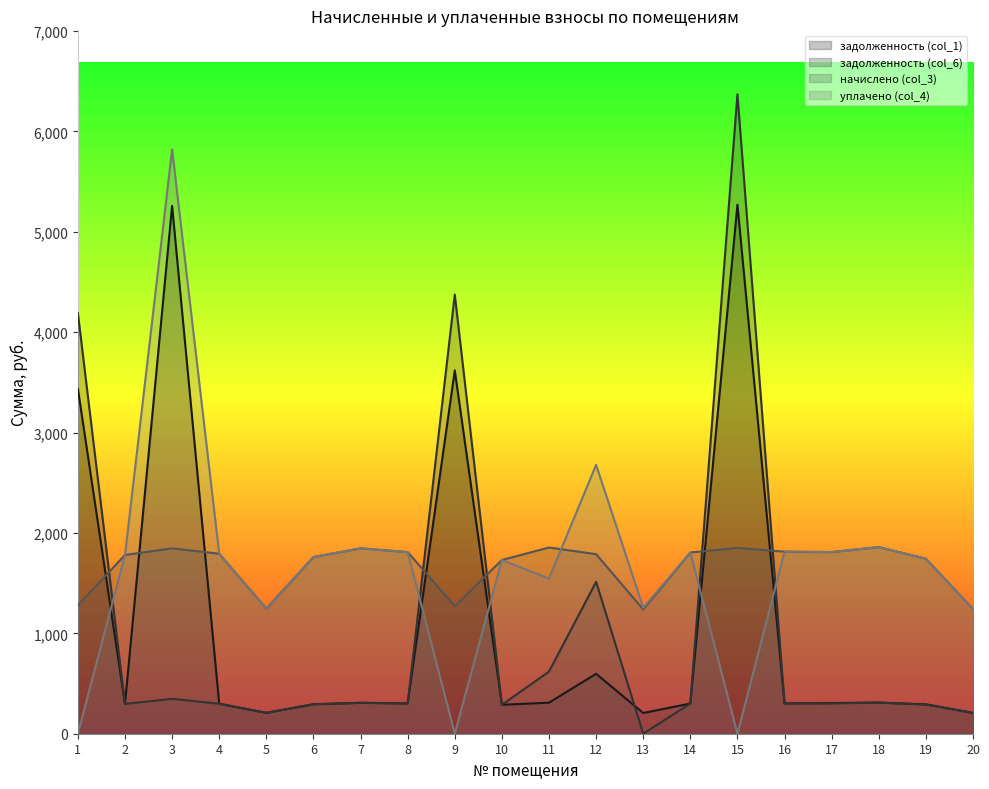

Does the chart have visible grid lines?

No